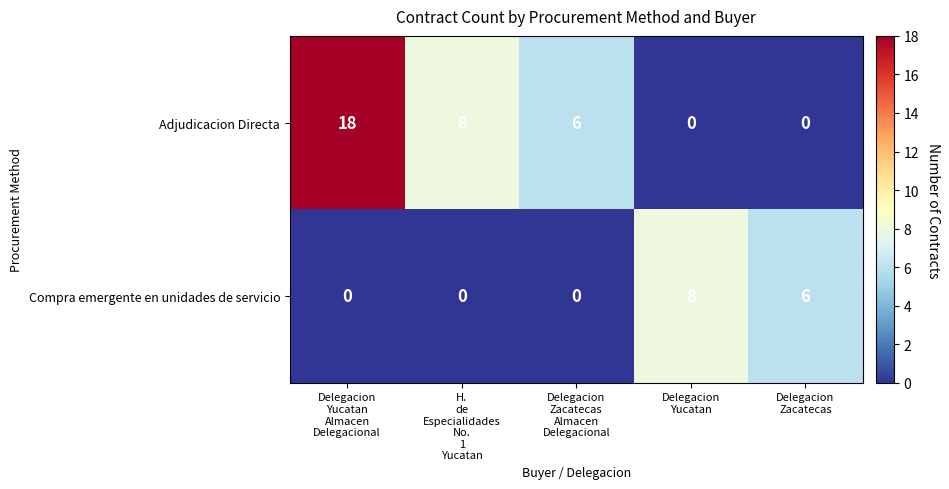

Reading left to right, extract all data points from this chart.

Adjudicacion Directa: 18	8	6	0	0
Compra emergente en unidades de servicio: 0	0	0	8	6